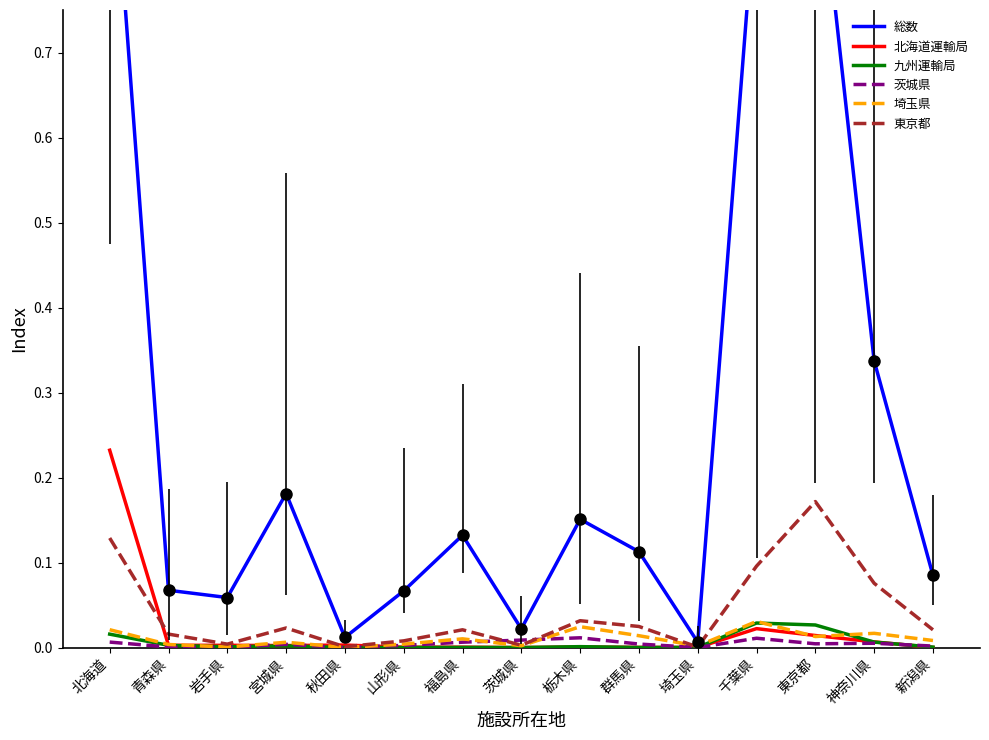

Reading left to right, list all the values displayed in this chart.

総数: 1.0	0.1	0.1	0.2	0.0	0.1	0.1	0.0	0.2	0.1	0.0	0.9	1.0	0.3	0.1
北海道運輸局: 0.2	0.0	0.0	0.0	0.0	0.0	0.0	0.0	0.0	0.0	0.0	0.0	0.0	0.0	0.0
九州運輸局: 0.0	0.0	0.0	0.0	0.0	0.0	0.0	0.0	0.0	0.0	0.0	0.0	0.0	0.0	0.0
茨城県: 0.0	0.0	0.0	0.0	0.0	0.0	0.0	0.0	0.0	0.0	0.0	0.0	0.0	0.0	0.0
埼玉県: 0.0	0.0	0.0	0.0	0.0	0.0	0.0	0.0	0.0	0.0	0.0	0.0	0.0	0.0	0.0
東京都: 0.1	0.0	0.0	0.0	0.0	0.0	0.0	0.0	0.0	0.0	0.0	0.1	0.2	0.1	0.0